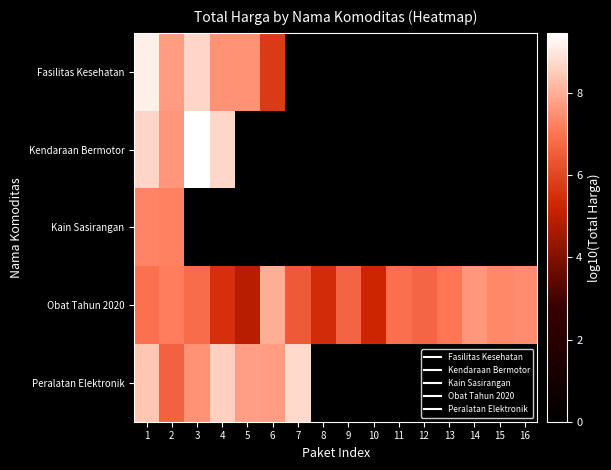

Which series has the largest total across all categories?

Obat Tahun 2020